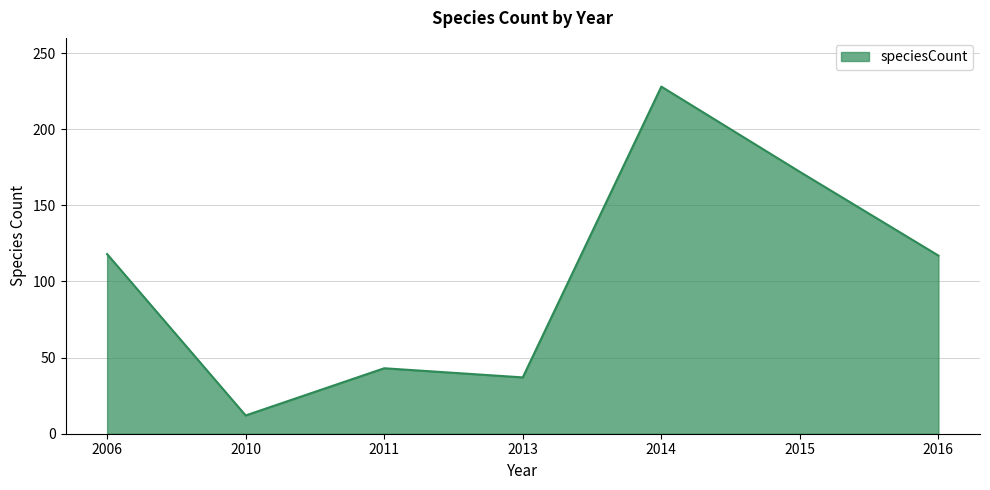

Count the number of categories in the chart.

7